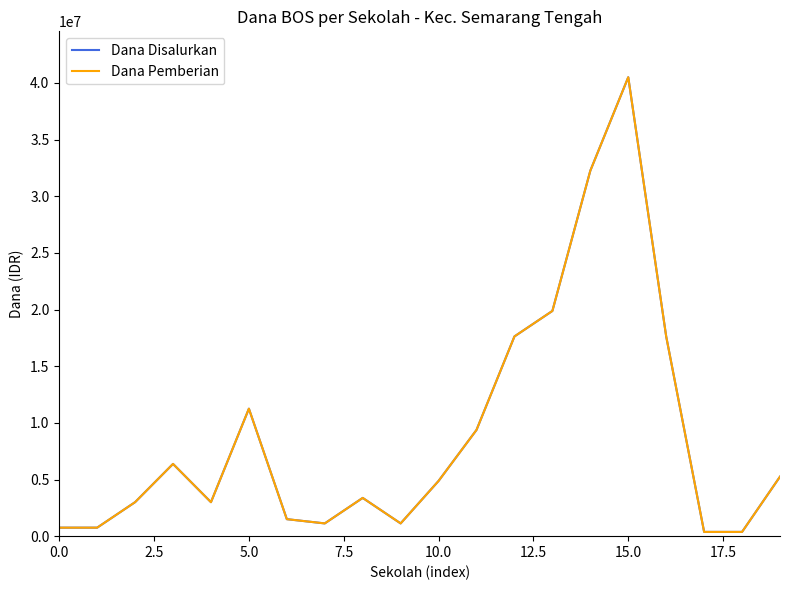

What is the difference between the maximum and second lowest values in the Dana Disalurkan series?

40125000